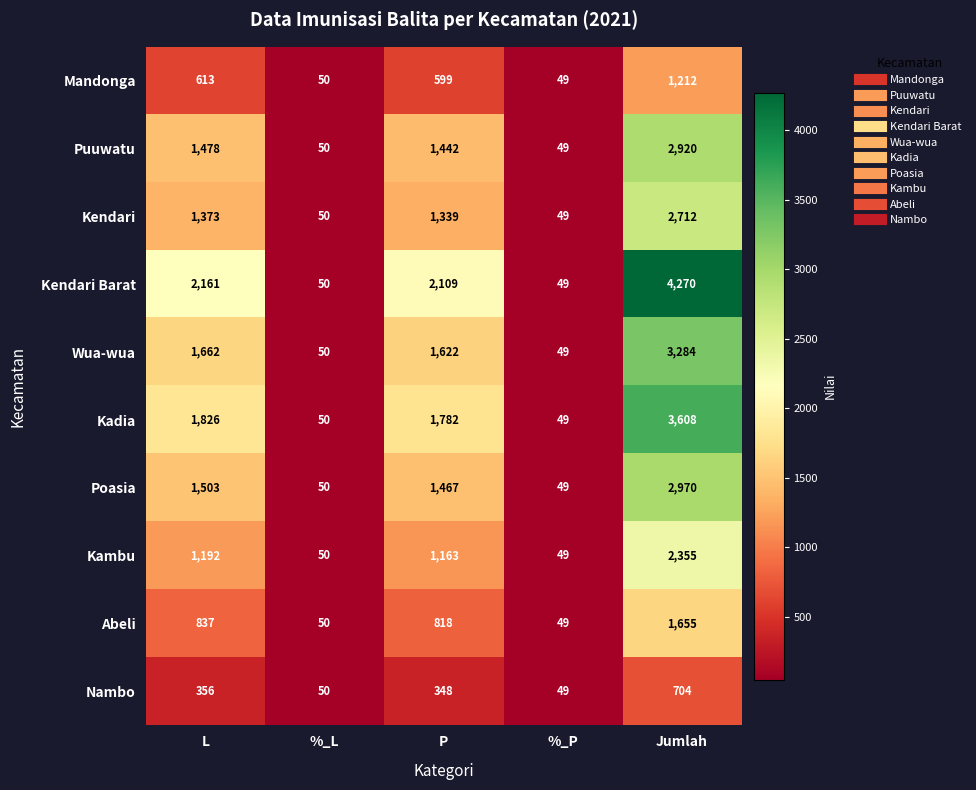

What is the difference between the Kendari Barat values at P and L?

52